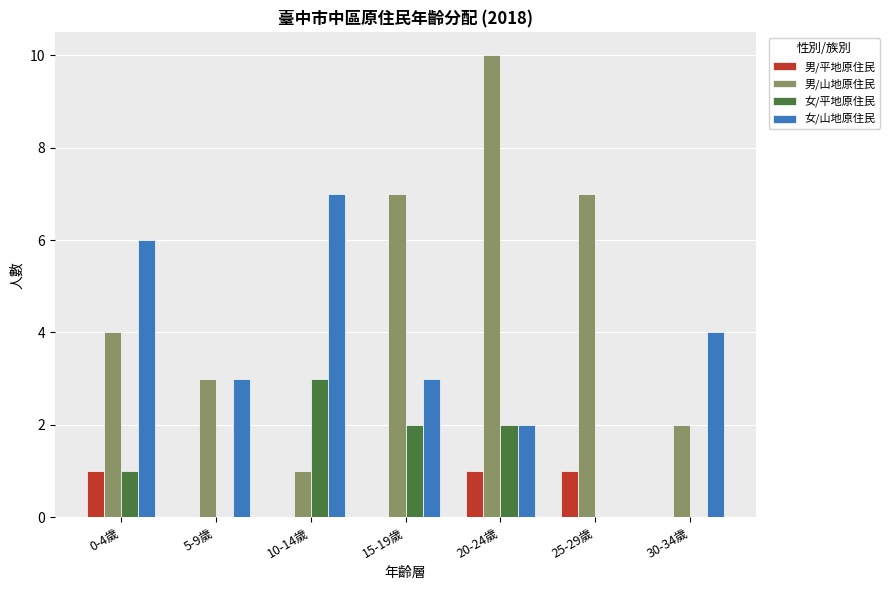

Which category has the highest value in the 女/山地原住民 series?

10-14歲